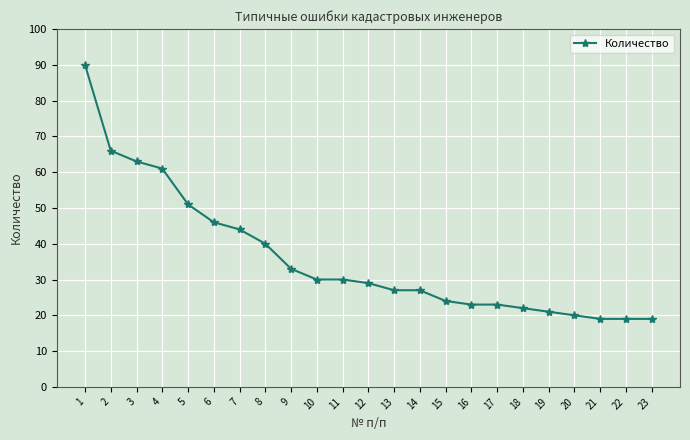

Is it true that the value at 21 is 28?

False